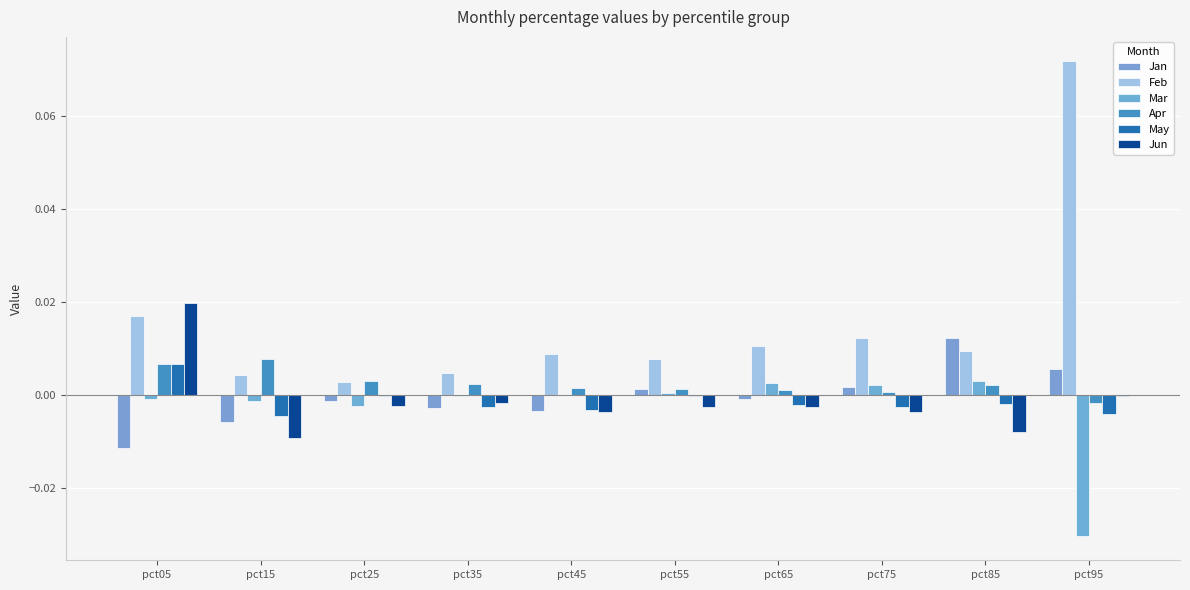

At which label does Jan reach its peak?

pct85